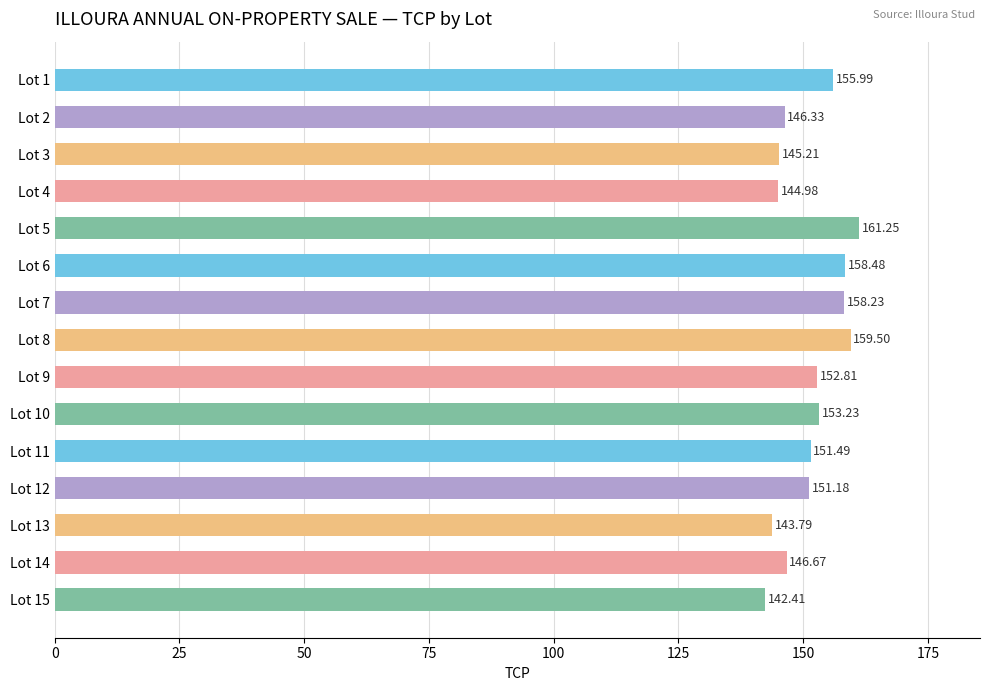

Rank the categories by value from highest to lowest.

Lot 5, Lot 8, Lot 6, Lot 7, Lot 1, Lot 10, Lot 9, Lot 11, Lot 12, Lot 14, Lot 2, Lot 3, Lot 4, Lot 13, Lot 15